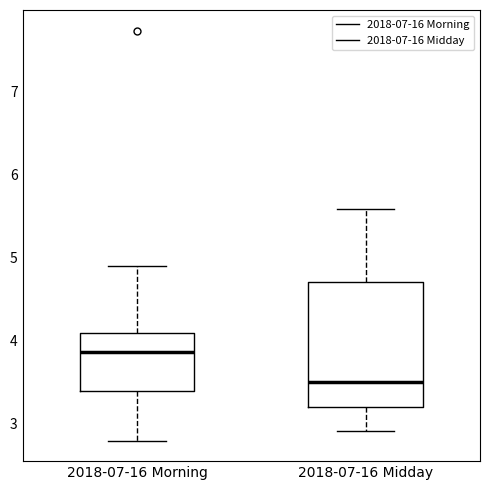

Reading left to right, read every box against the y-axis: the position of its median line, the range the box covers, and the ends of its whiskers. The values are not printed on the chart, so give them approximately, as read against the axis.

2018-07-16 Morning: median 3.9, box 3.4 to 4.1, whiskers 2.8 to 4.9
2018-07-16 Midday: median 3.5, box 3.2 to 4.7, whiskers 2.9 to 5.6